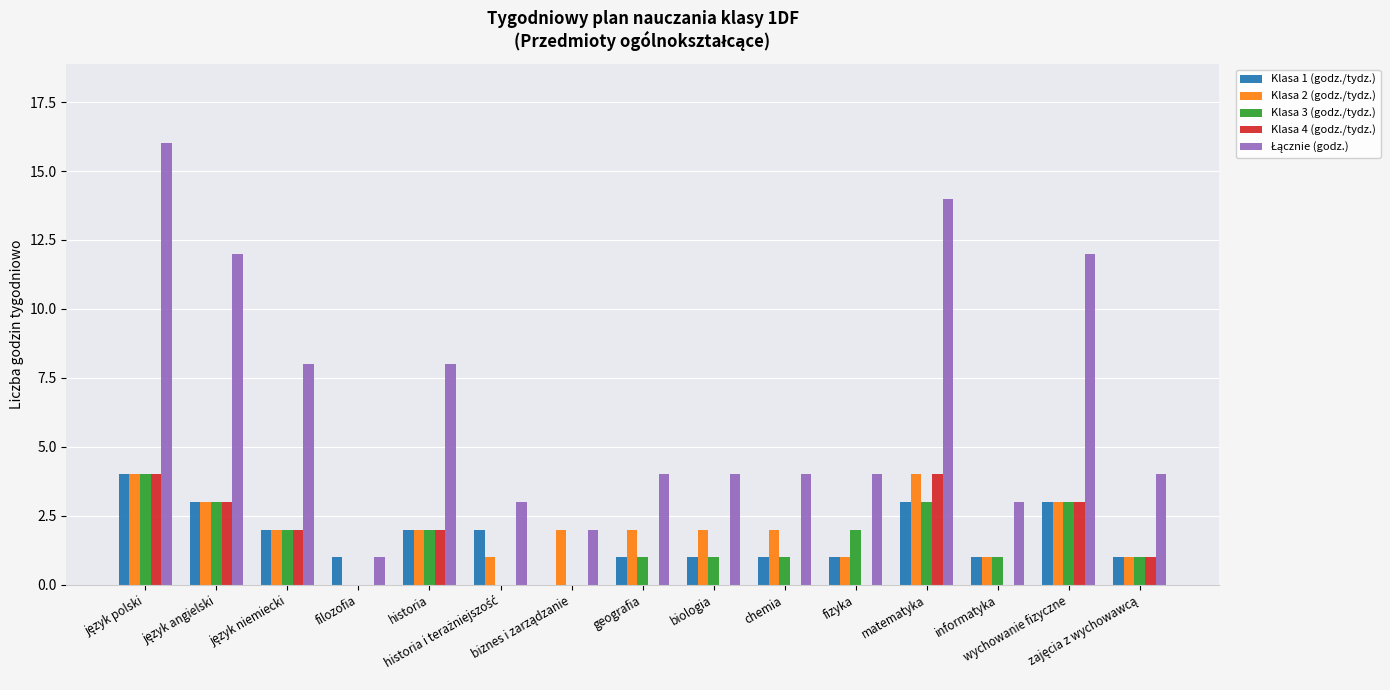

At which label is Klasa 4 (godz./tydz.) closest to 2?

język niemiecki